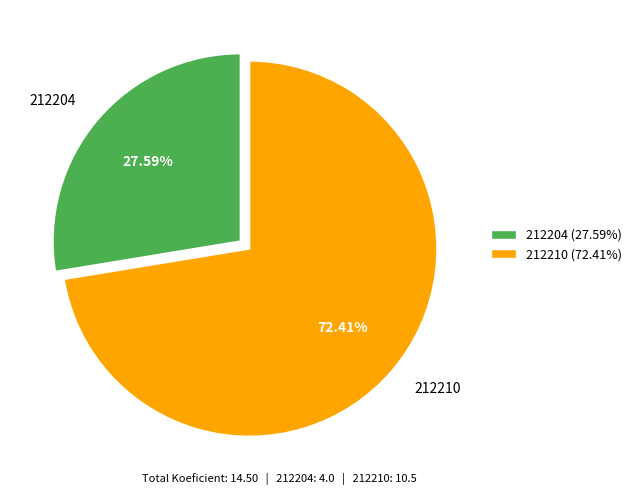

Is it true that 212204 is 38% of the pie?

False